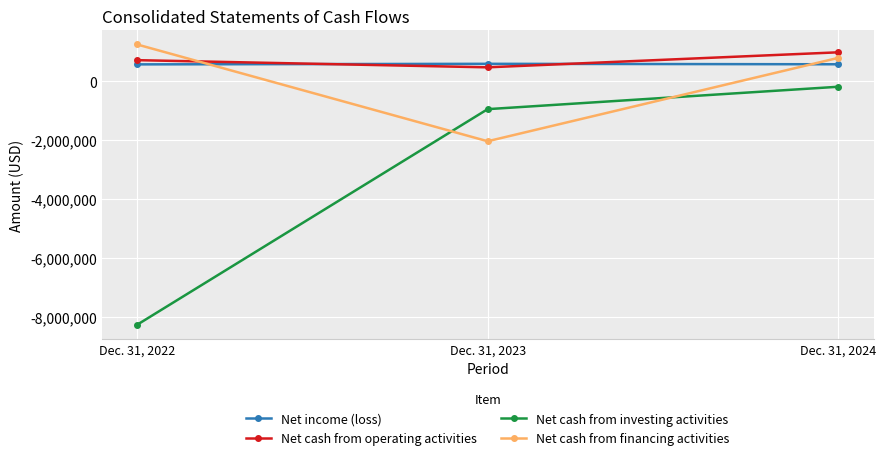

What is the value of the Net cash from investing activities point at the 1st from the left?

-8277330